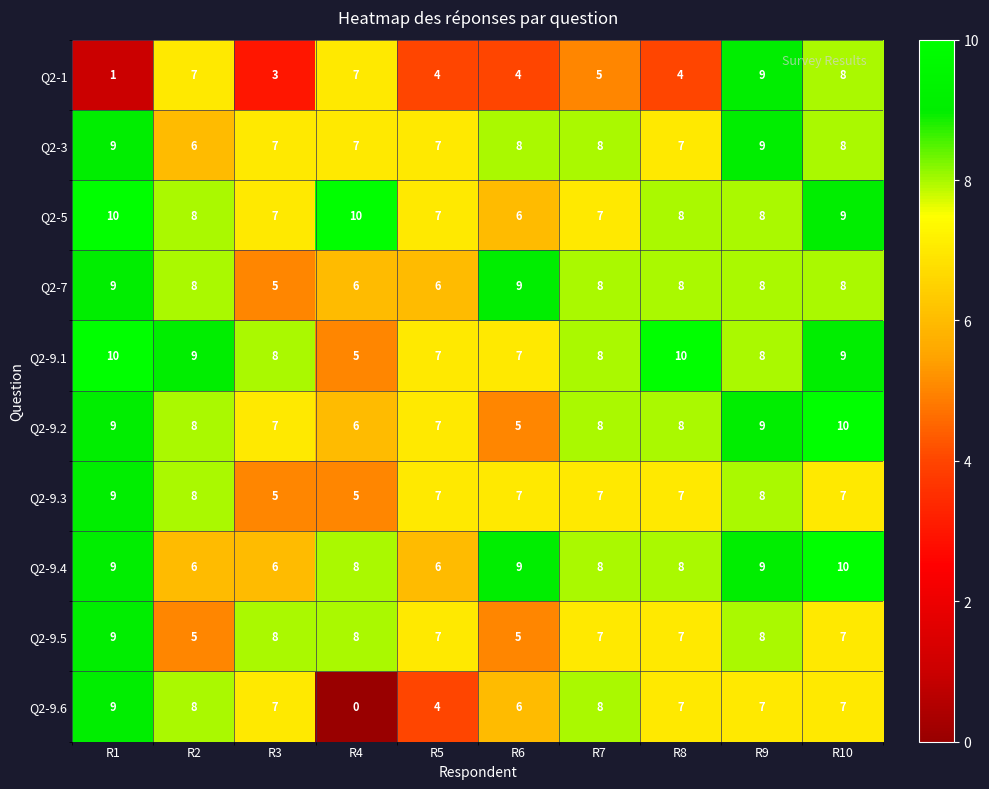

What is the approximate value of Q2-5 at R3?

7